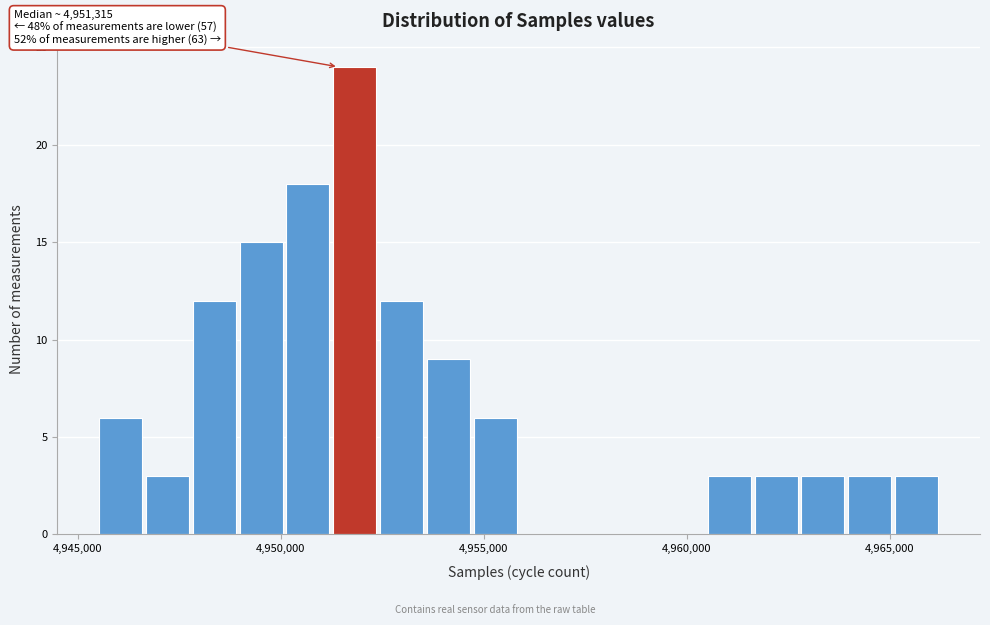

Read against the x-axis, roughly where is the centre of the tallest bar?

4952000